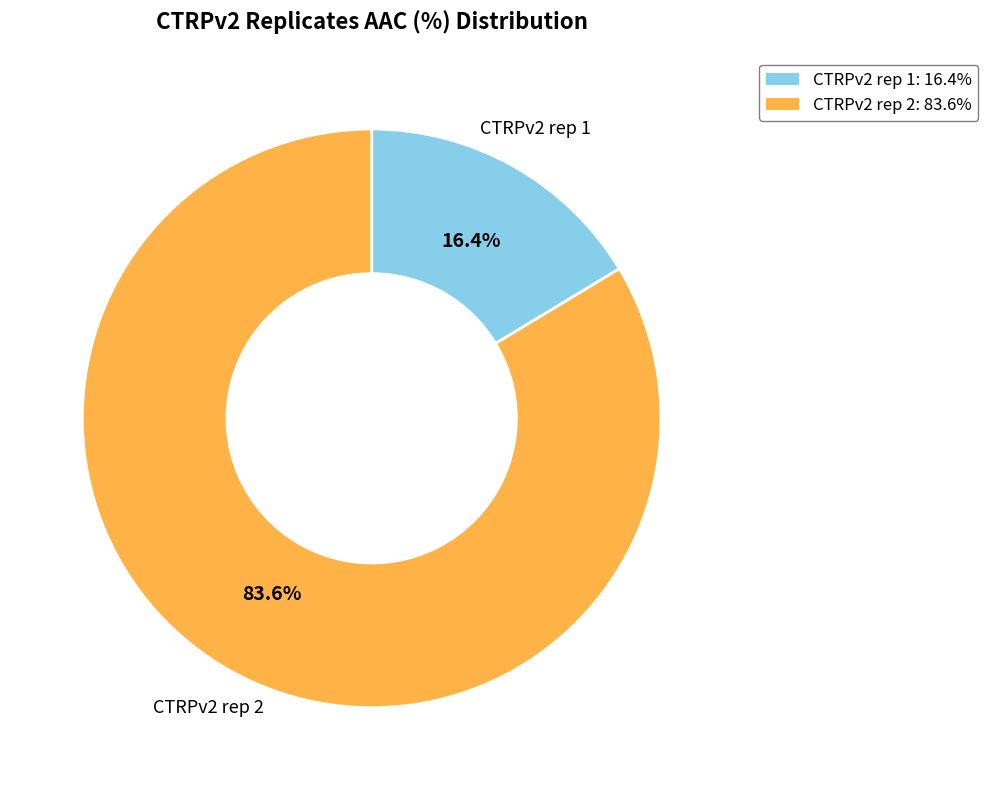

Rank the categories by value from highest to lowest.

CTRPv2 rep 2, CTRPv2 rep 1